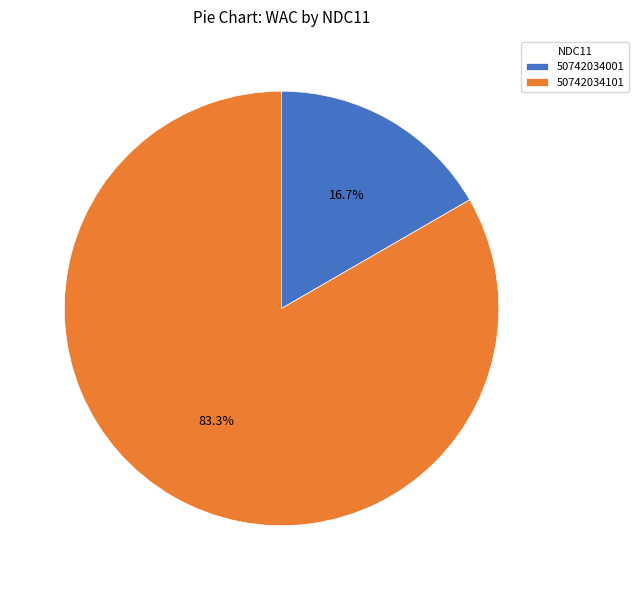

To the nearest percent, what is the difference between the largest and smallest slice percentages?

67%